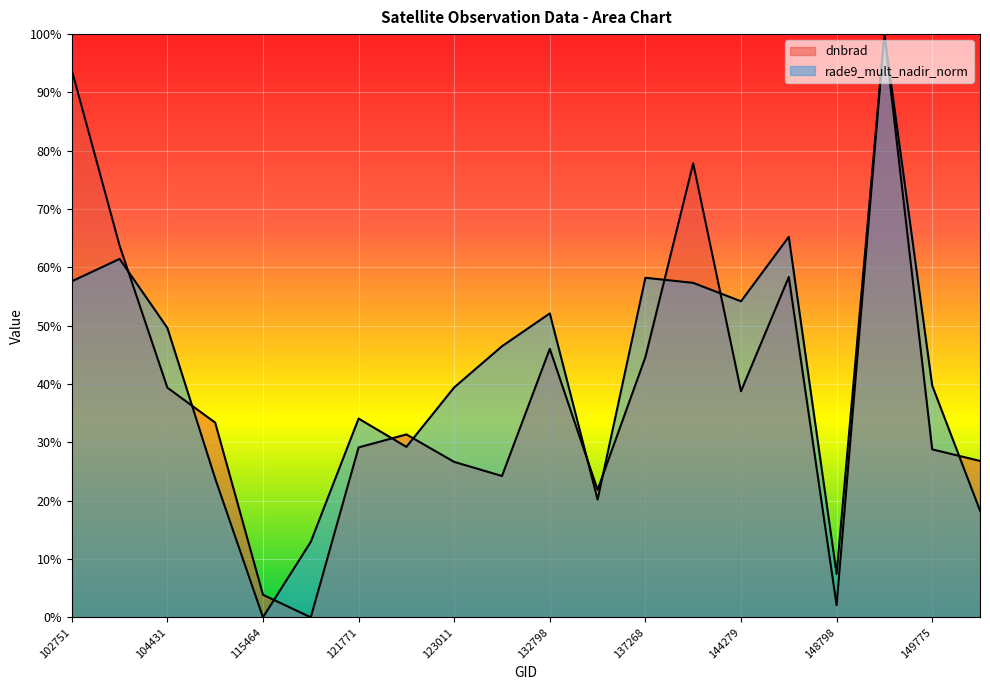

Reading right to left, extract all data points from this chart.

dnbrad: 149961=0.3	149775=0.3	149210=1.0	148798=0.0	145084=0.6	144279=0.4	6551=0.8	137268=0.4	133896=0.2	132798=0.5	132248=0.2	123011=0.3	122837=0.3	121771=0.3	121249=0.0	115464=0.0	109184=0.3	104431=0.4	104315=0.6	102751=0.9
rade9_mult_nadir_norm: 149961=0.2	149775=0.4	149210=1.0	148798=0.1	145084=0.7	144279=0.5	6551=0.6	137268=0.6	133896=0.2	132798=0.5	132248=0.5	123011=0.4	122837=0.3	121771=0.3	121249=0.1	115464=0.0	109184=0.2	104431=0.5	104315=0.6	102751=0.6